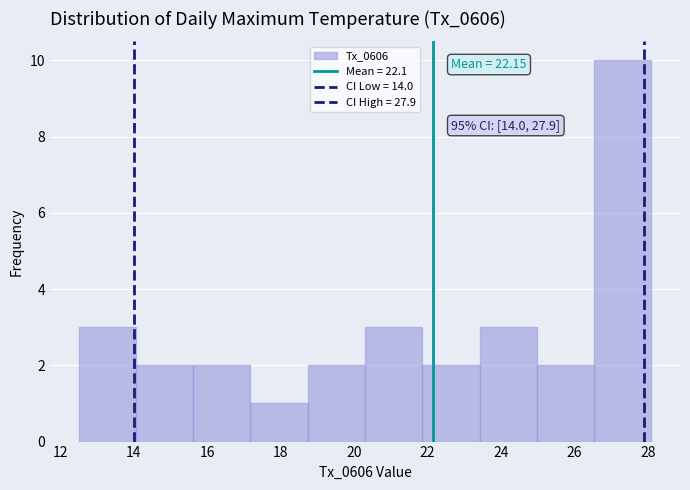

Over which range of the x-axis is the bar tallest?

26.54 to 28.10